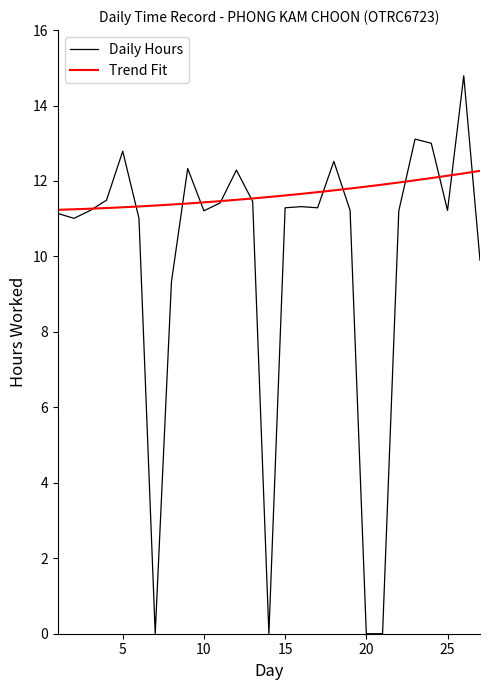

Does the chart display data point markers on the line(s)?

No